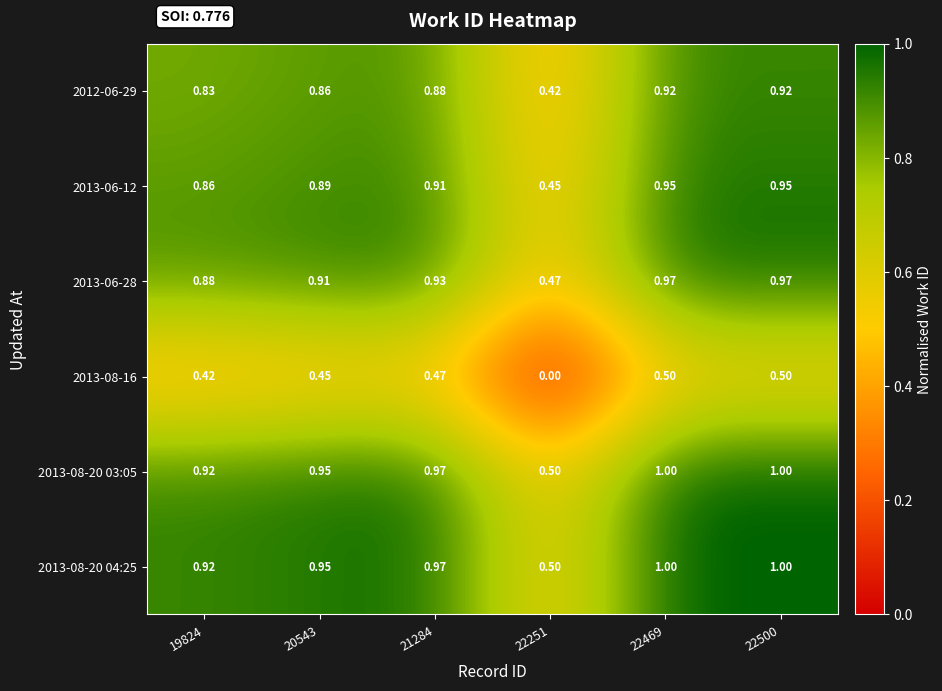

Is the value of 2013-06-12 at 19824 greater than the value of 2013-08-20 03:05 at 21284?

No